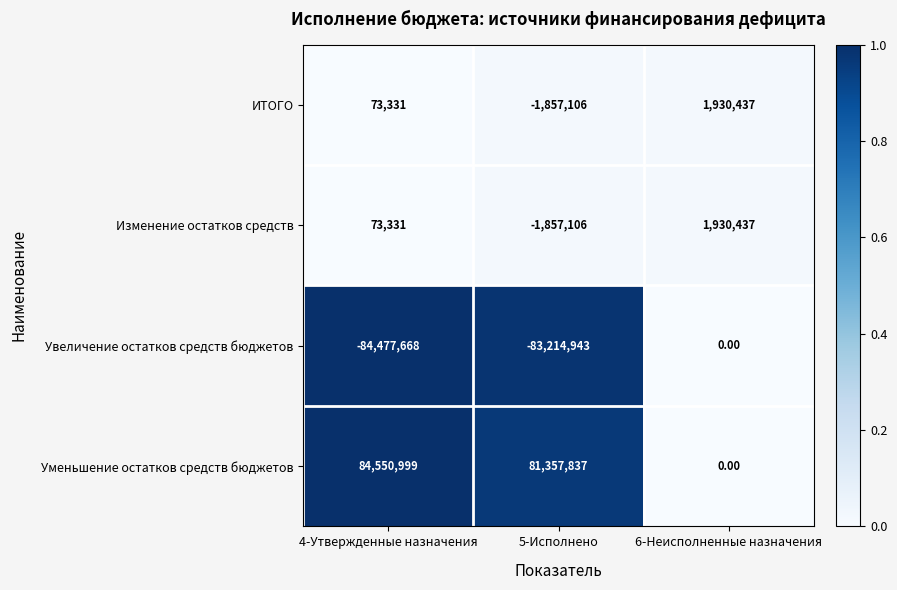

At which category is the sum across all series the highest?

6-Неисполненные назначения